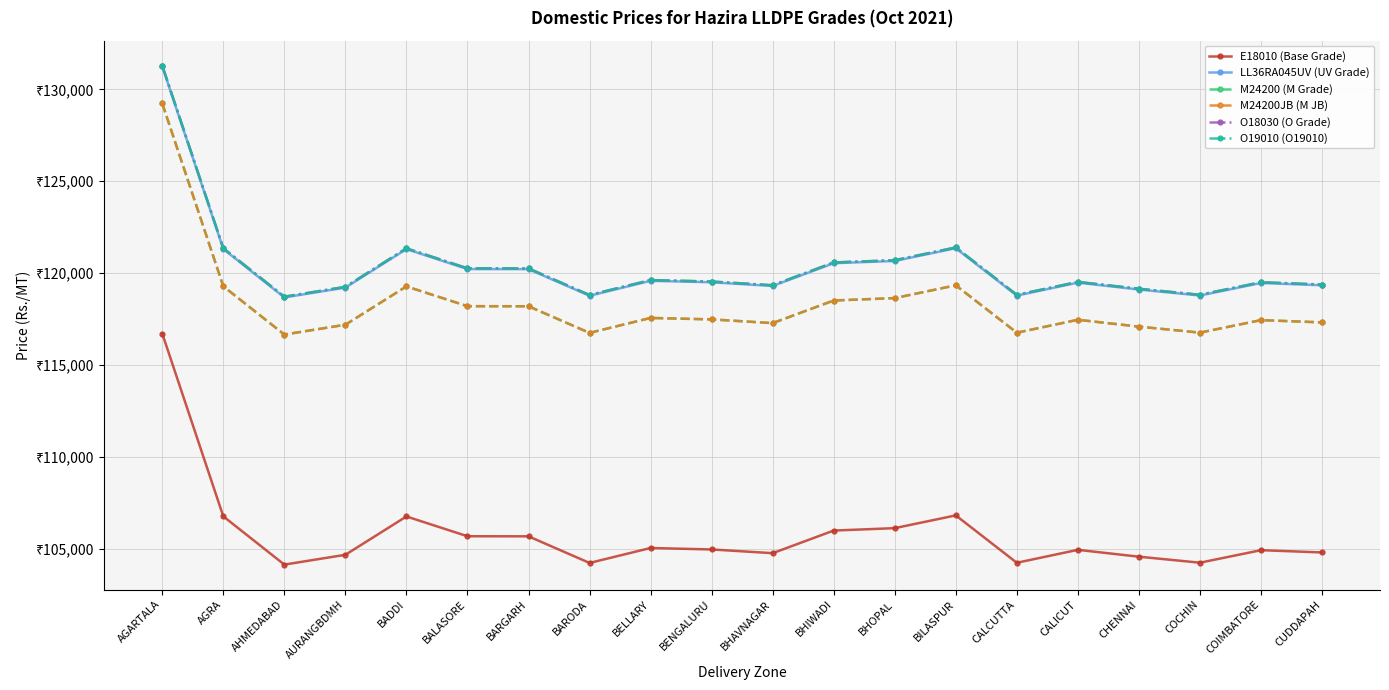

In M24200JB (M JB), how many points are higher than both neighbors (excluding endpoints)?

5